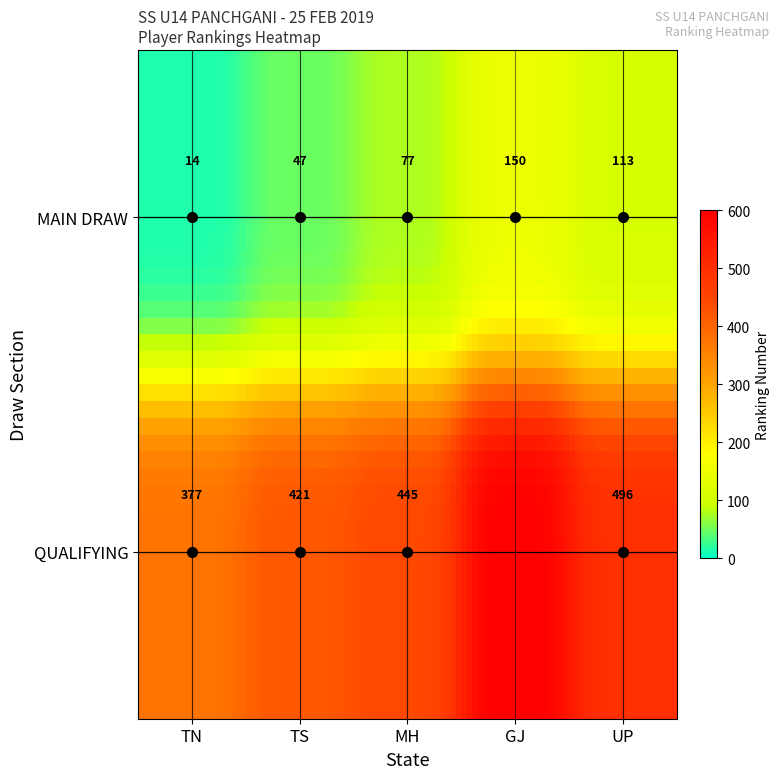

The value of TS at TS is 261. True or false?

False